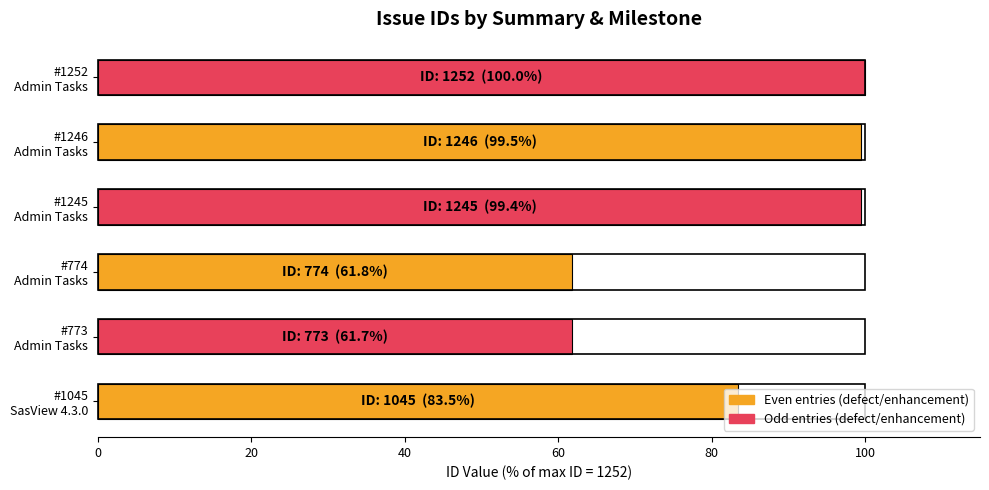

What is the average value?

84.3